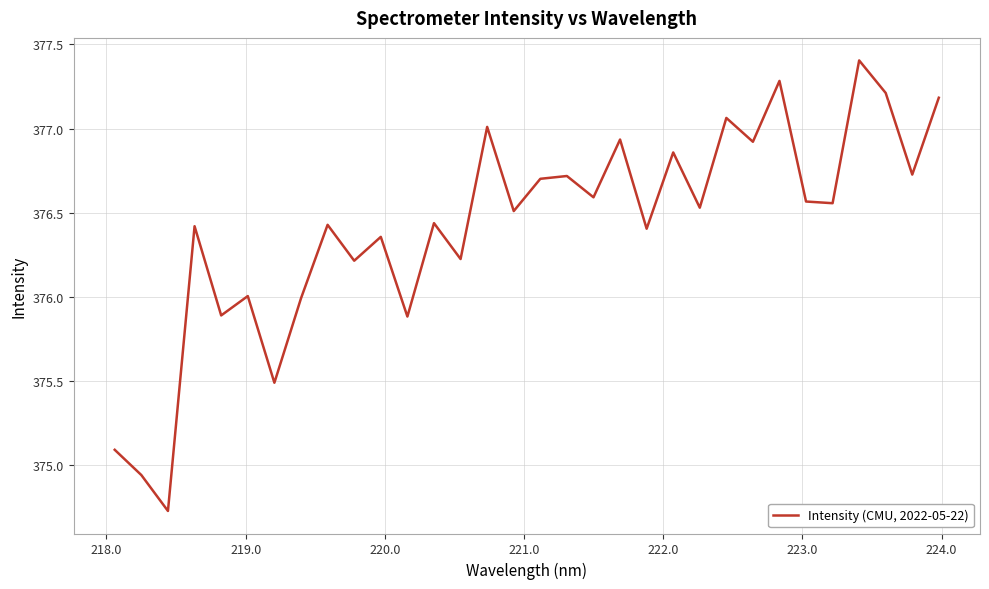

What is the greatest value displayed?

377.4